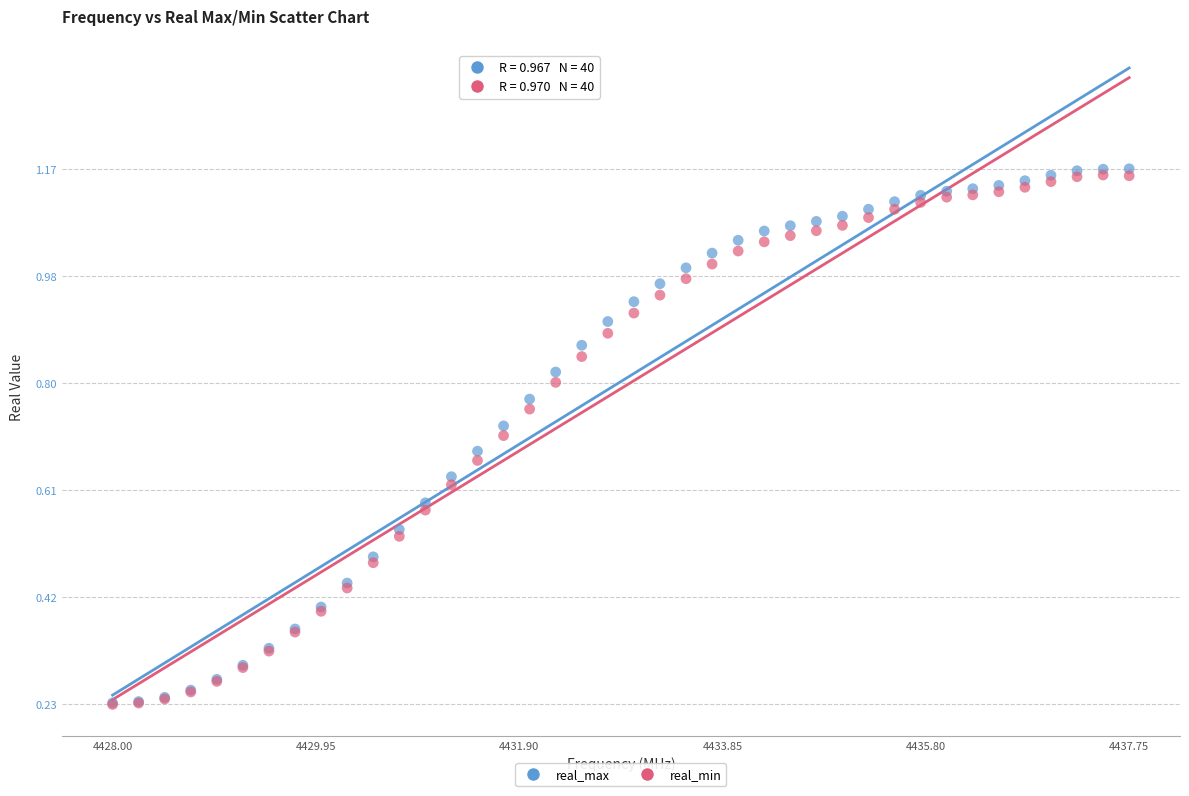

Which series contains the highest Y value?

real_max